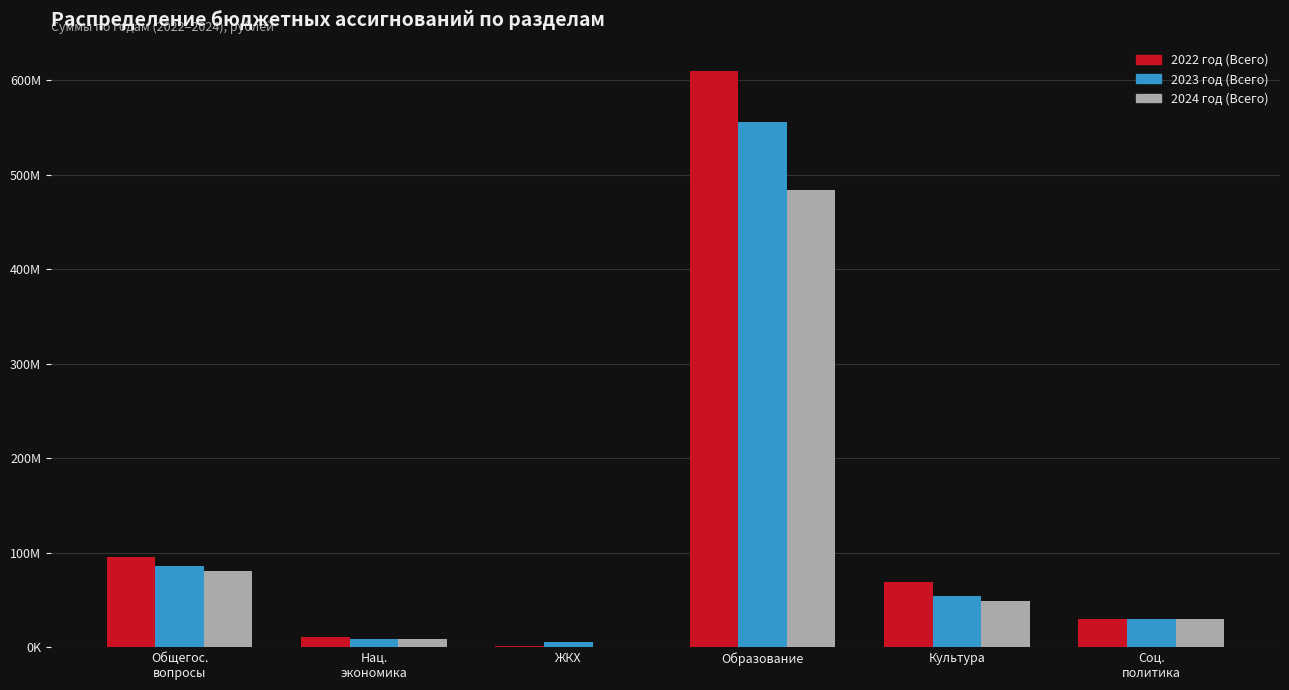

List the series in order of their peak value, lowest first.

2024 год (Всего), 2023 год (Всего), 2022 год (Всего)